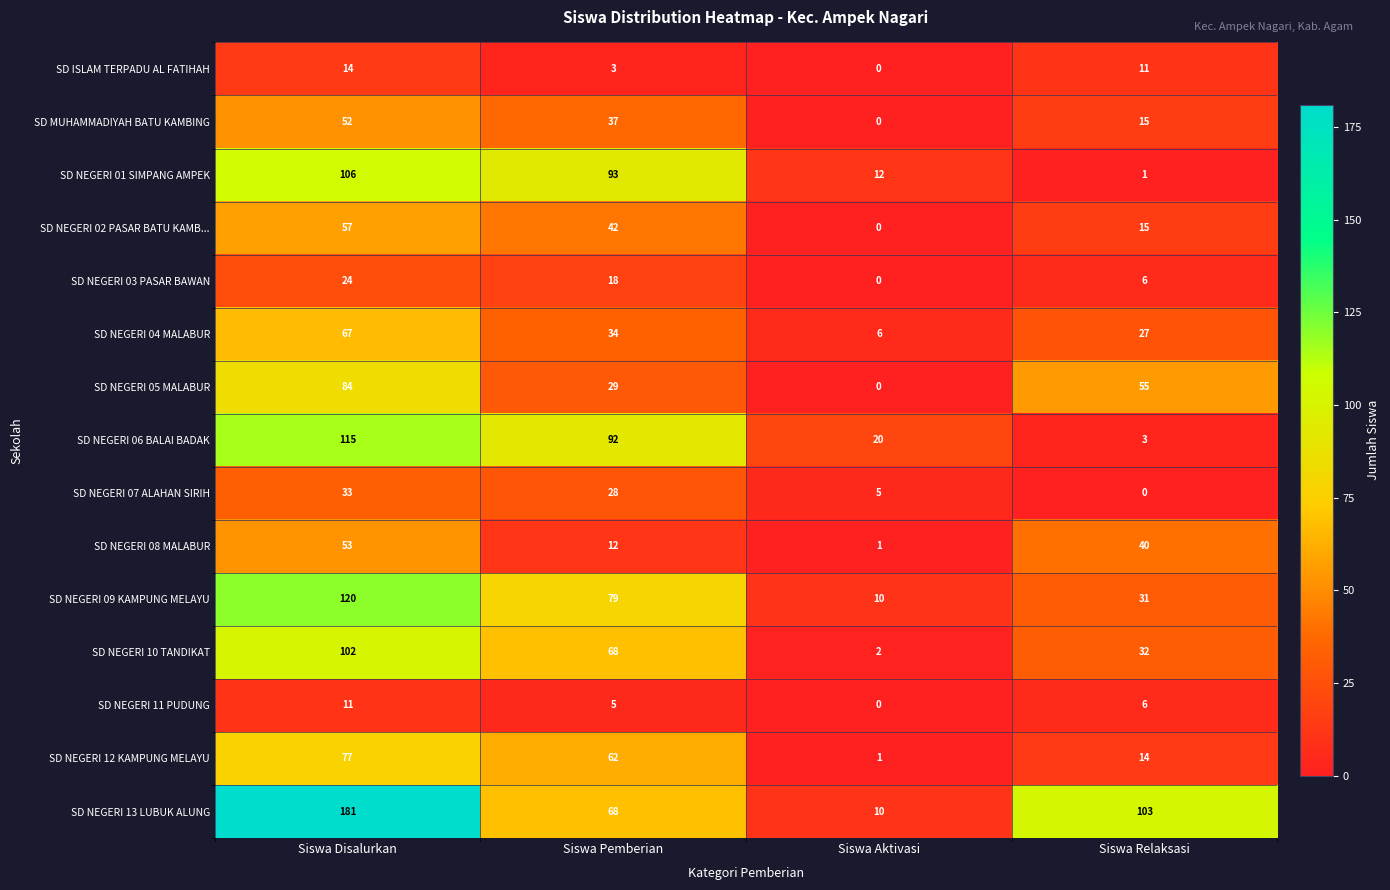

What is the difference between the SD ISLAM TERPADU AL FATIHAH values at Siswa Relaksasi and Siswa Pemberian?

8